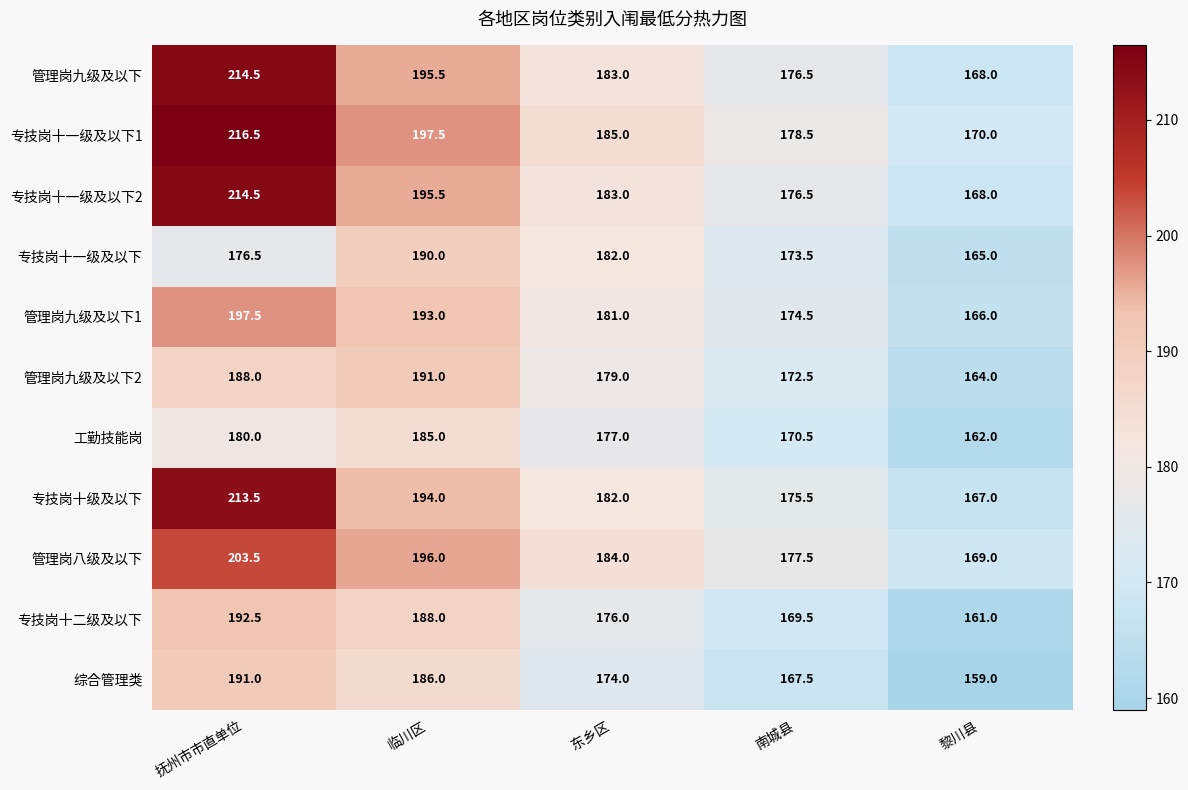

How many data points in 专技岗十级及以下 are less than 182?

2